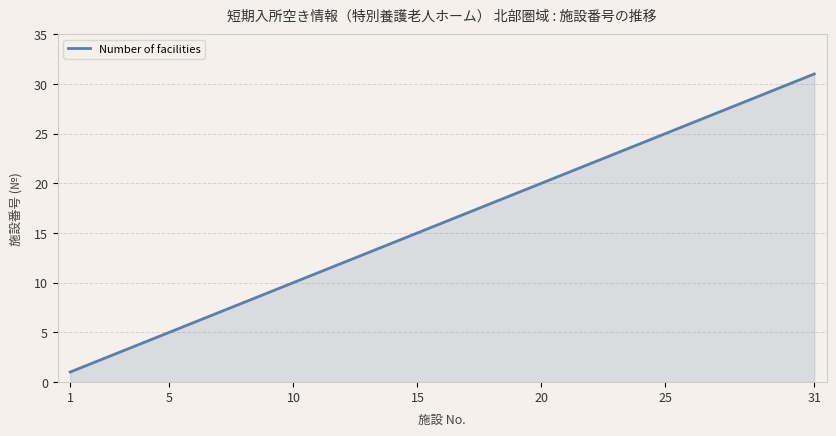

What is the difference between the second highest and minimum values?

29.9